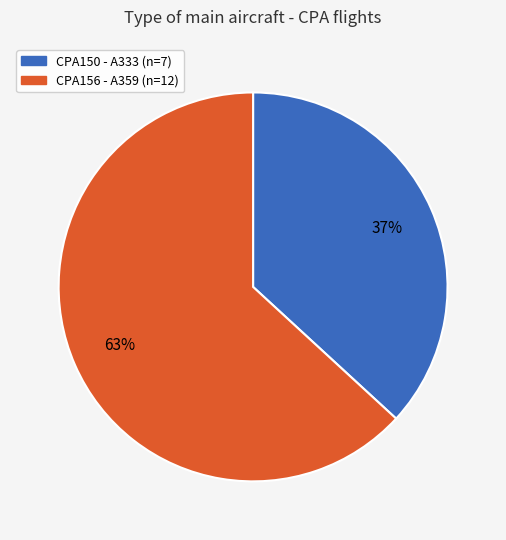

To the nearest percent, what is the difference between the CPA156 and CPA150 slice percentages?

26%